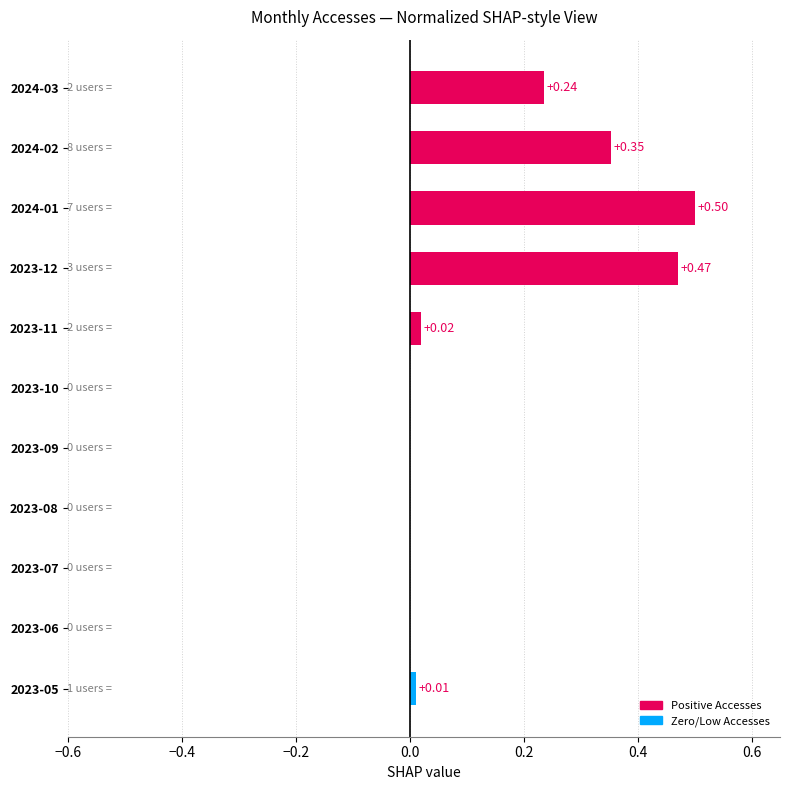

What is the sum of all values?

1.6